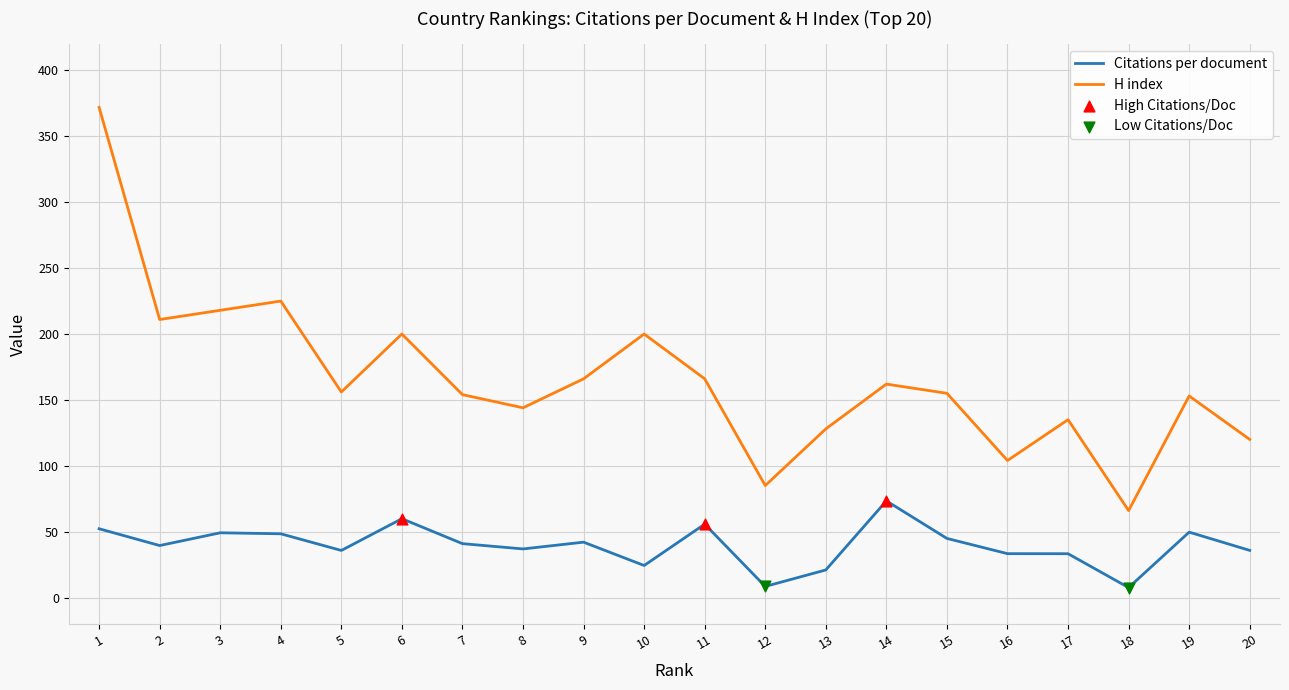

Which series has the largest range (max minus min)?

H index